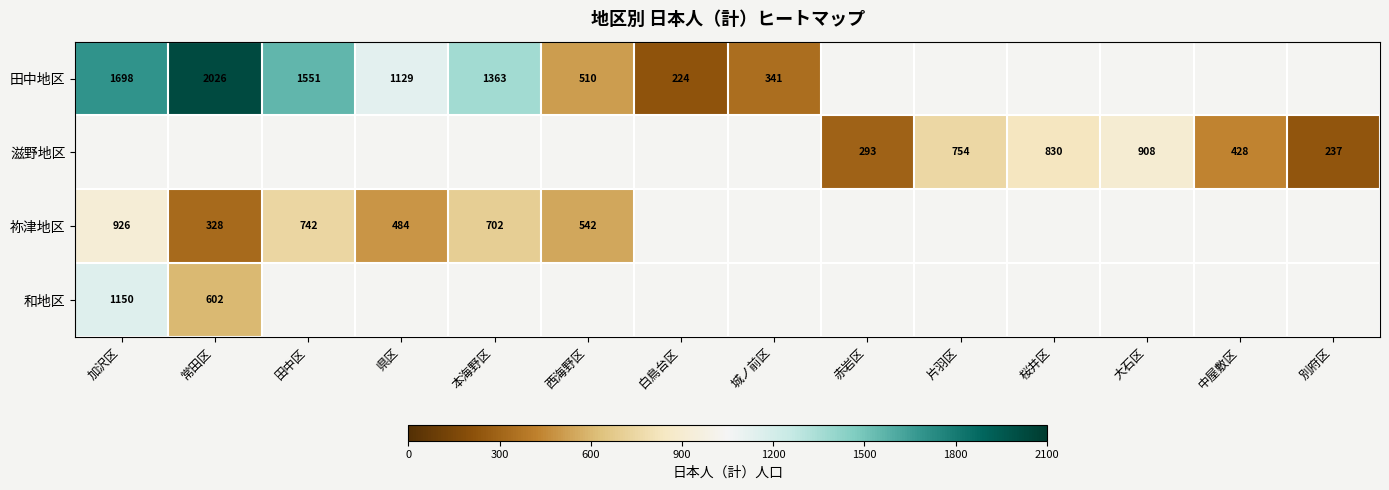

Is it true that 田中地区 equals 341 at 城ノ前区?

True